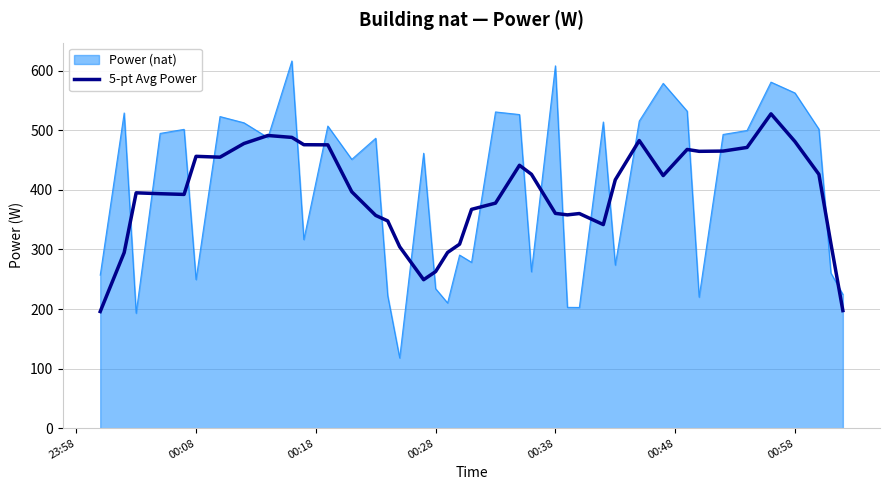

What is the highest value of the 5-pt Avg Power series?

527.6